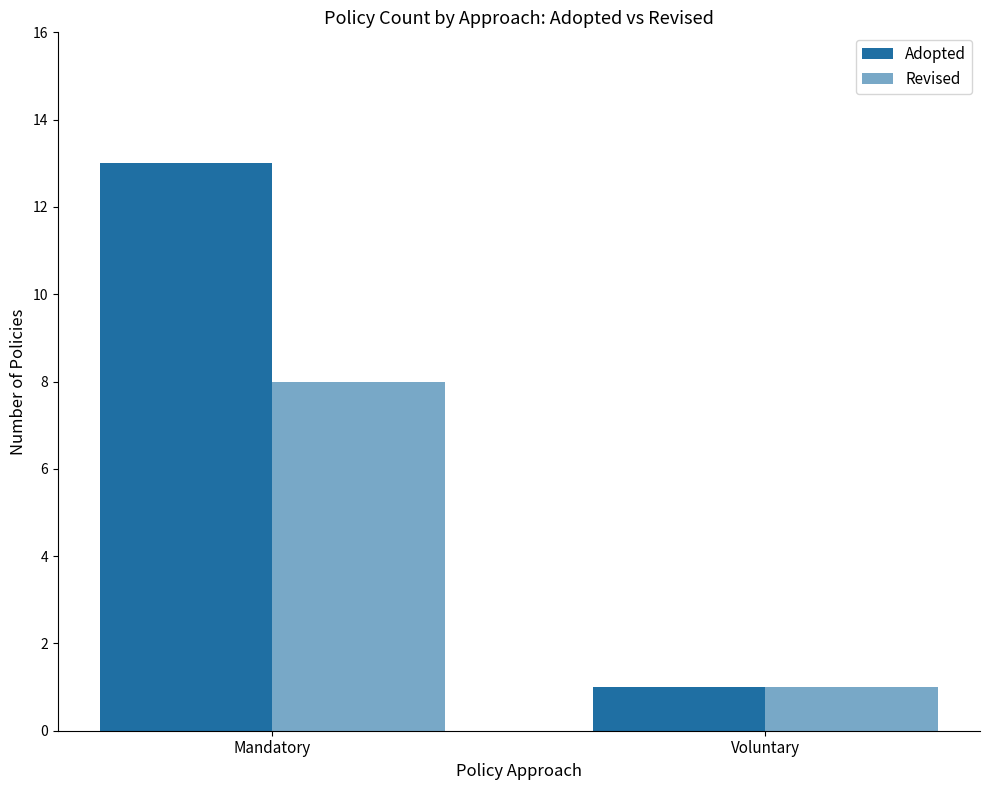

How many data points in Revised are less than 8?

1